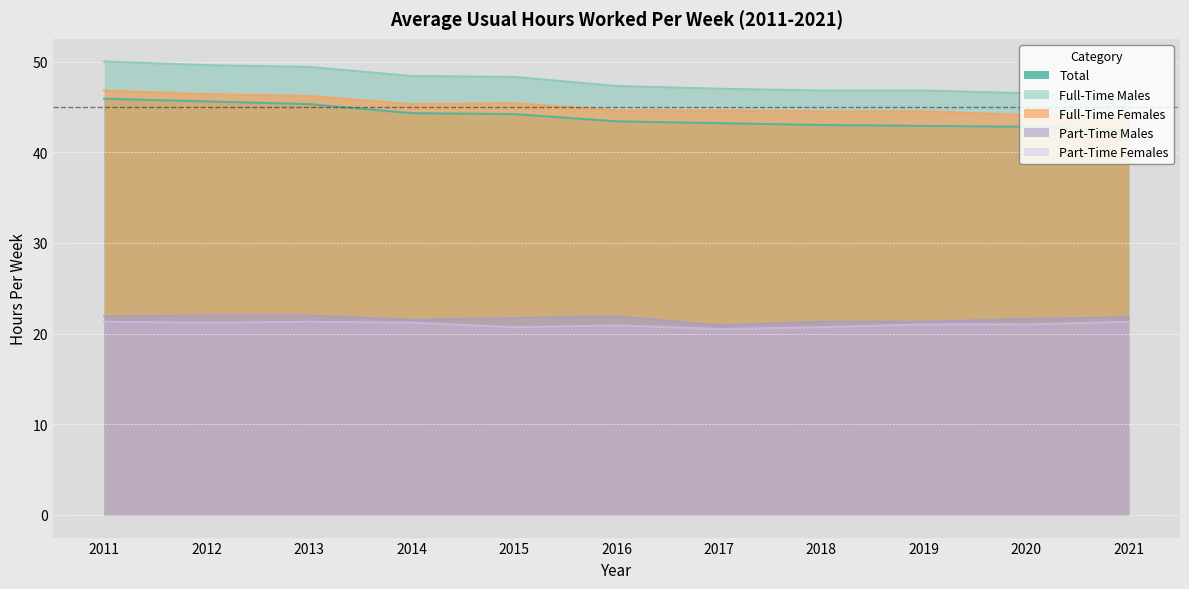

What is the difference between the Part-Time Males values at 2011 and 2018?

0.6